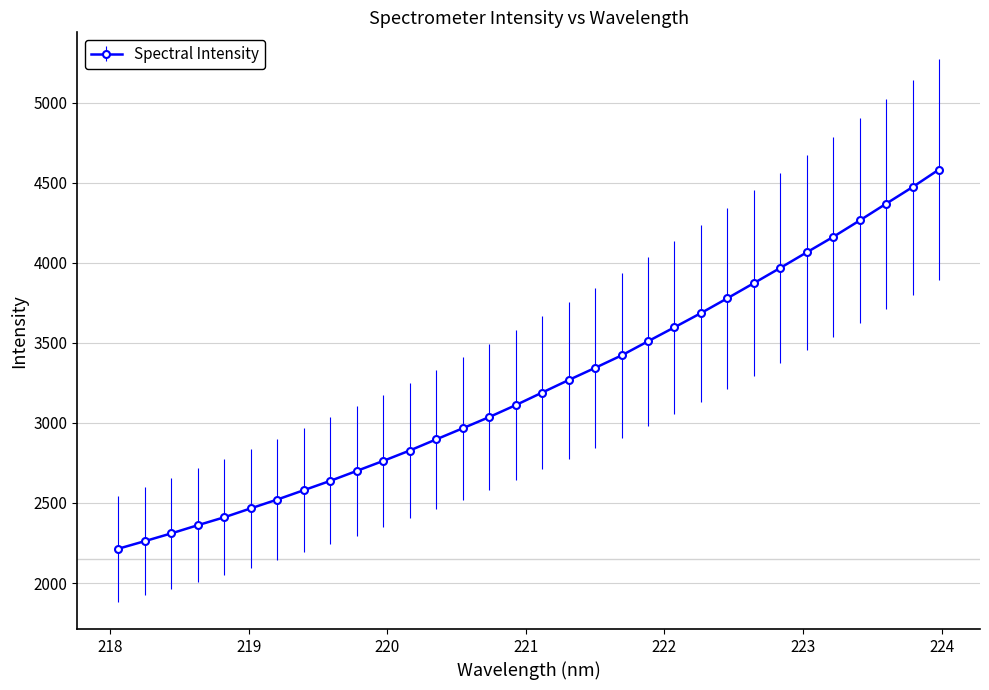

What is the sum of all values?

103613.5